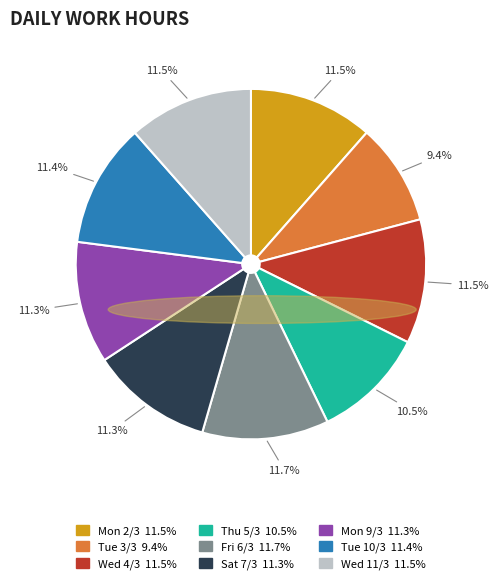

What percentage is the Mon 9/3 slice, to the nearest percent?

11%